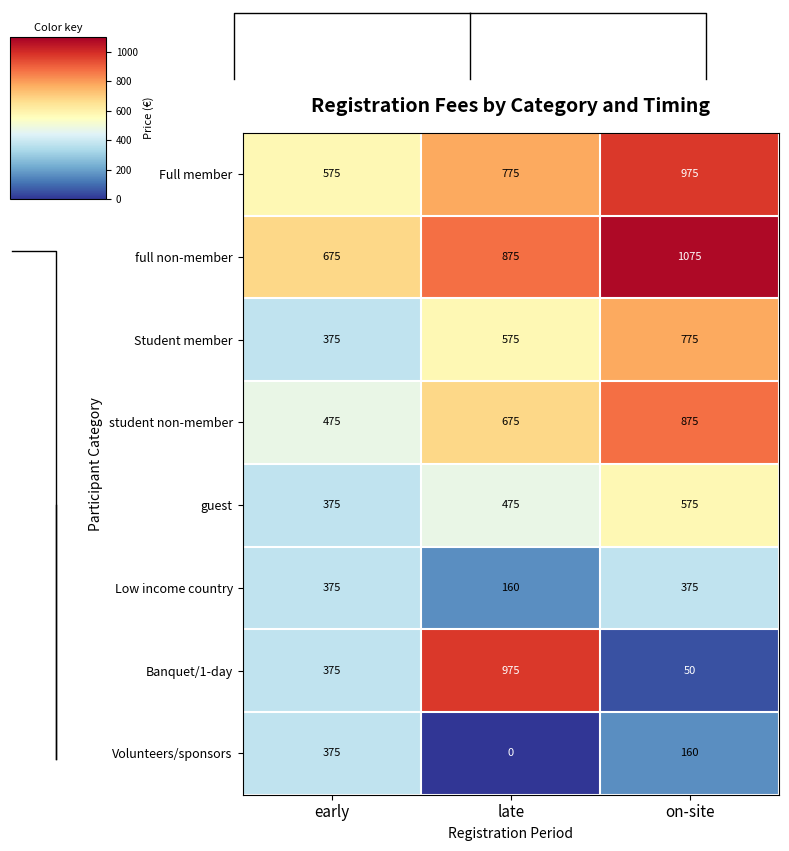

Which category has the lowest value in the guest series?

early